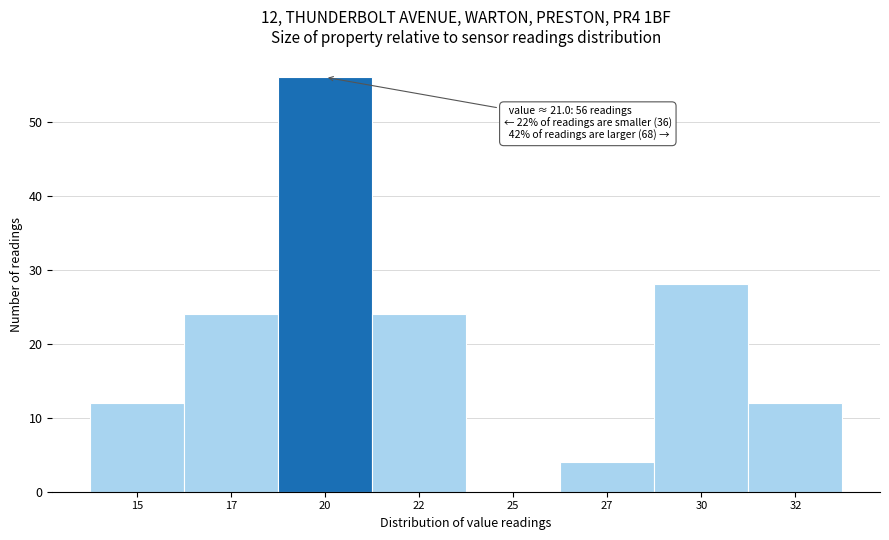

Reading right to left, what are all the values shown in this chart?

32=12	30=28	27=4	25=0	22=24	20=56	17=24	15=12